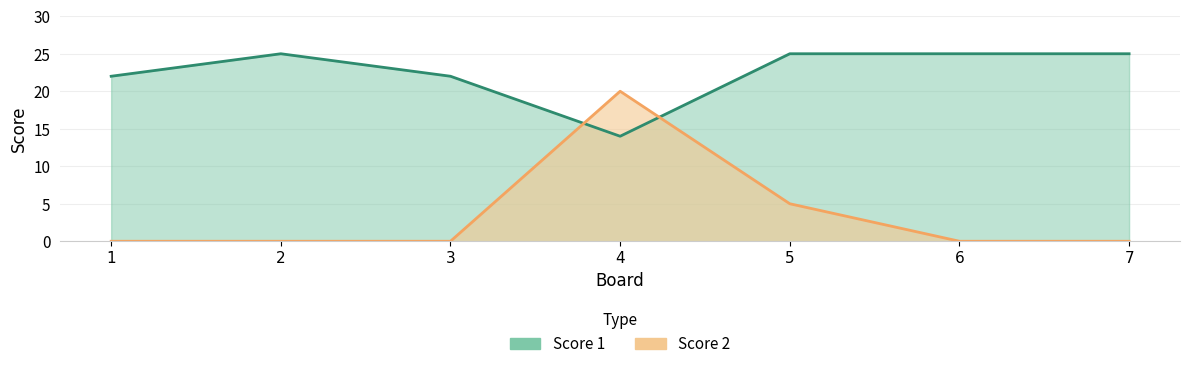

What value does the Score 2 series have at 5?

5